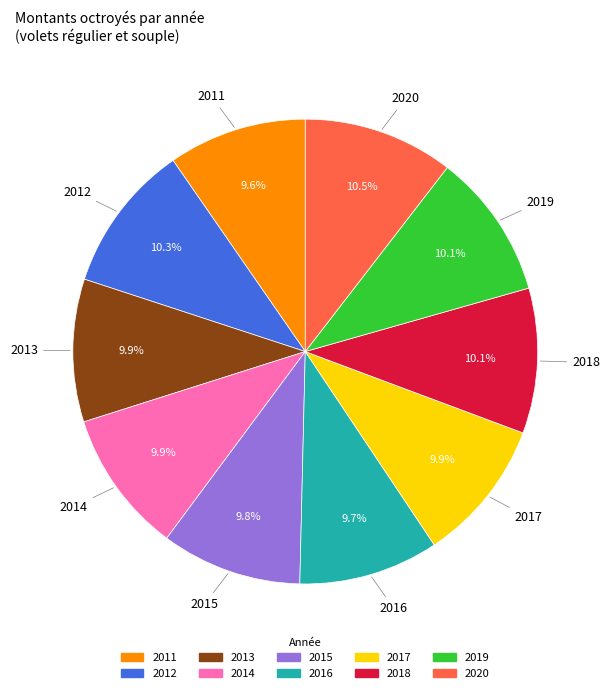

How many segments does this pie chart have?

10